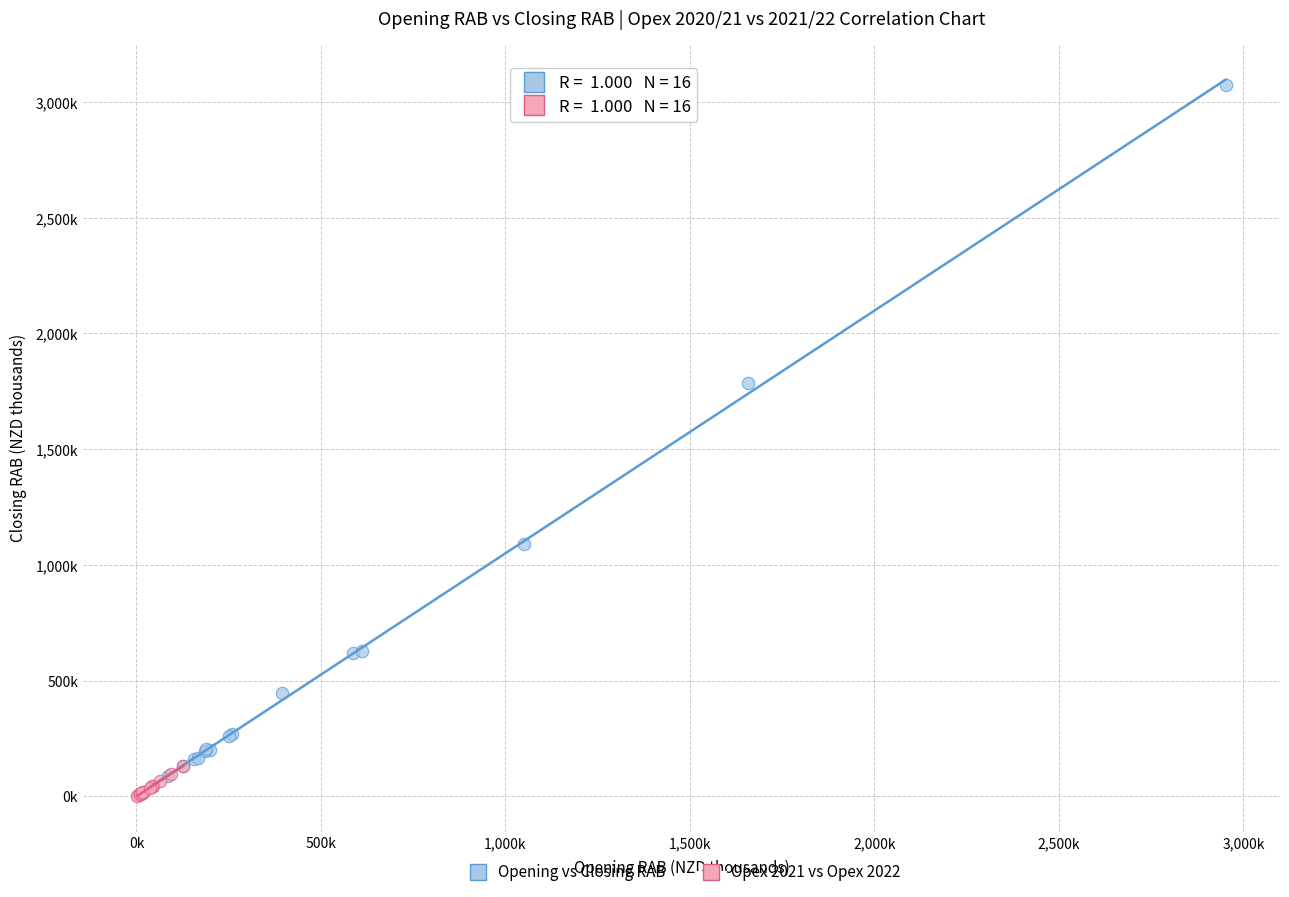

What are all the series names shown in the legend?

Opening vs Closing RAB, Opex 2021 vs Opex 2022